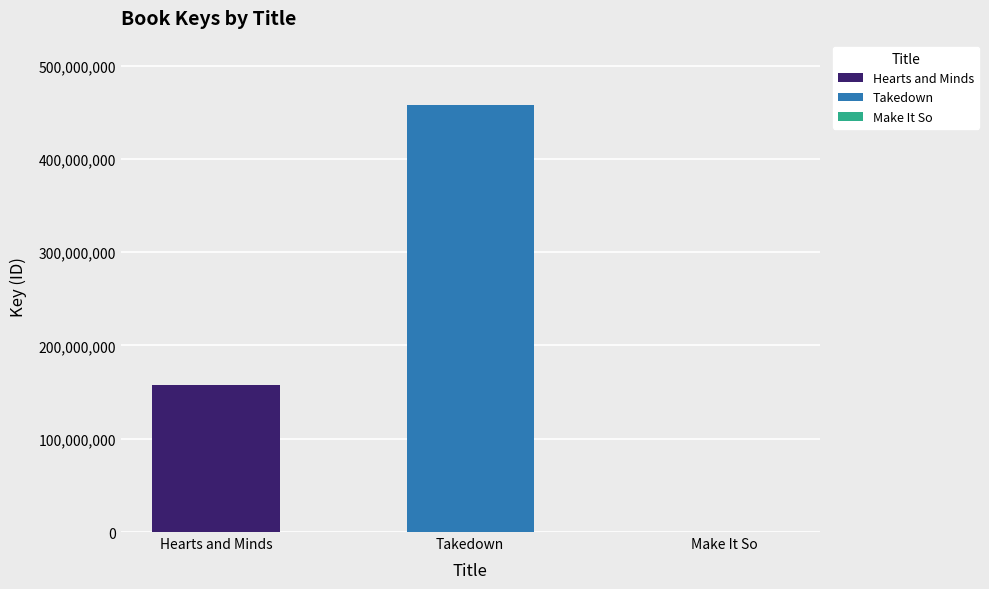

How many bars are there in total?

3